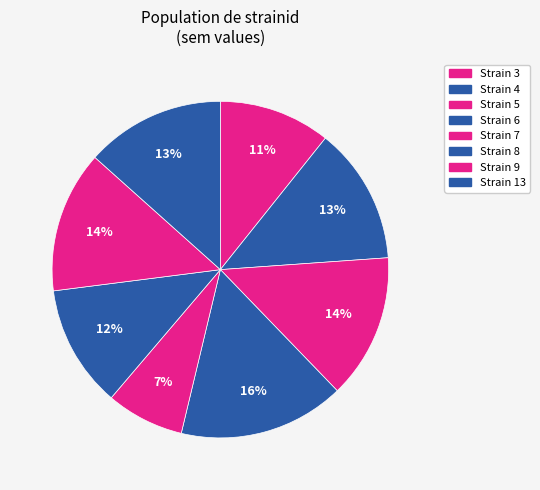

How many slices are in this pie chart?

8